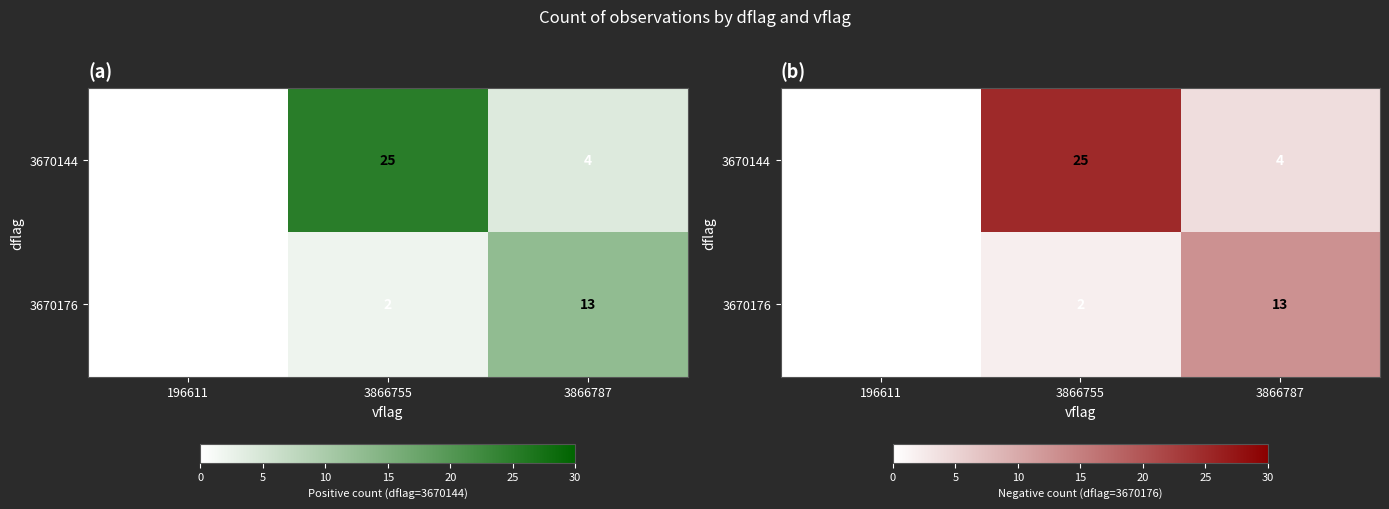

What is the difference between the 3670144 values at 196611 and 3866787?

4